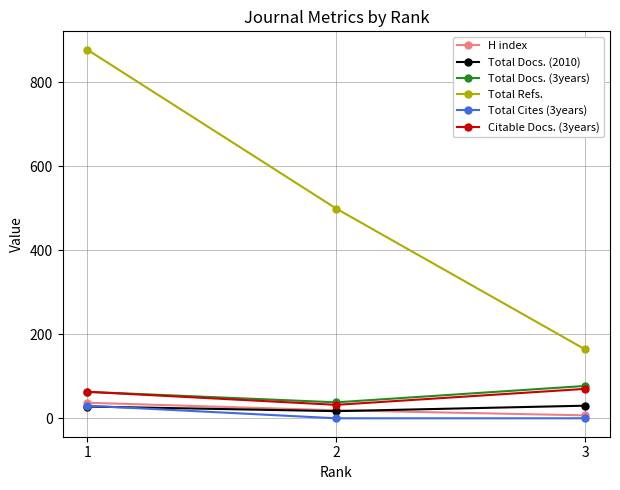

What is the maximum value shown in the chart?

877